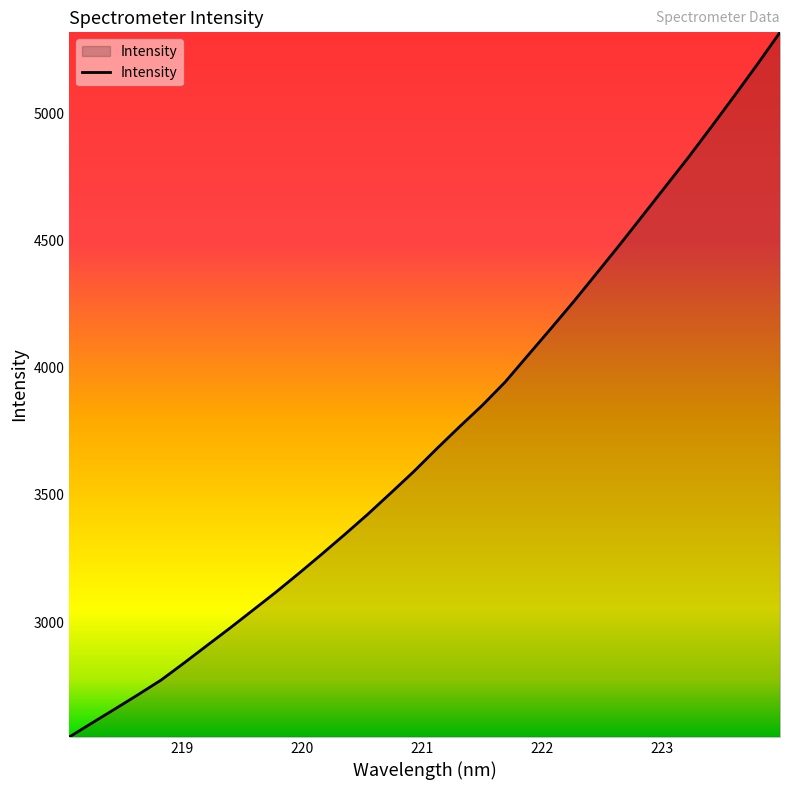

What is the smallest value displayed?

2548.9